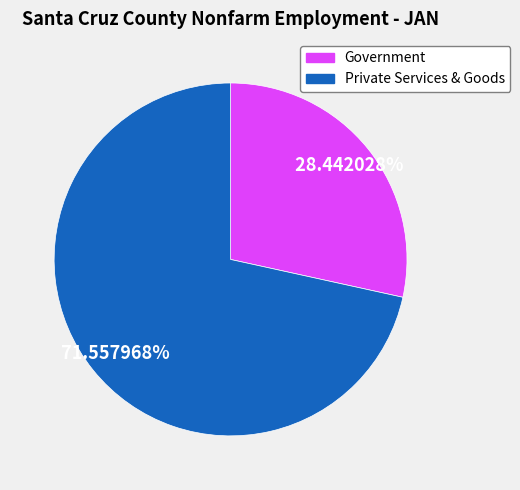

Which slice is the smallest?

Government